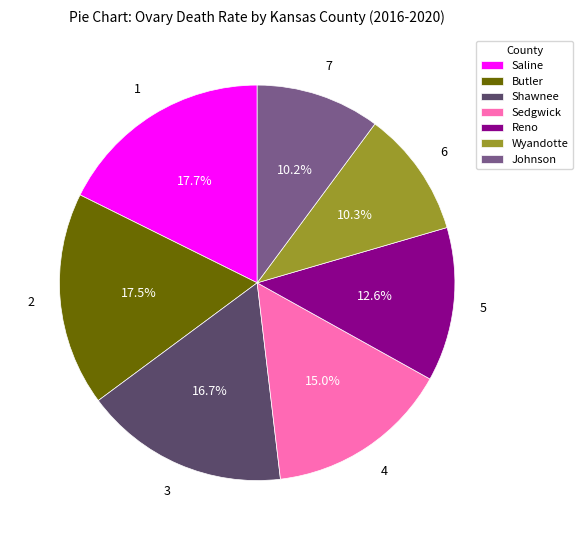

Which has a higher value, Saline or Wyandotte?

Saline